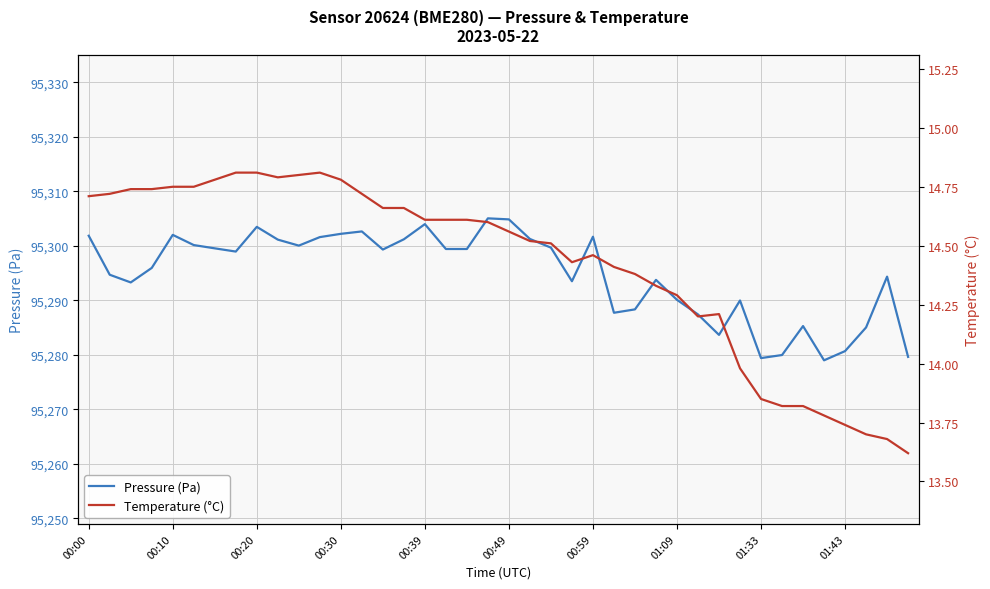

The Pressure (Pa) series shows 140237.0 at 00:39. True or false?

False